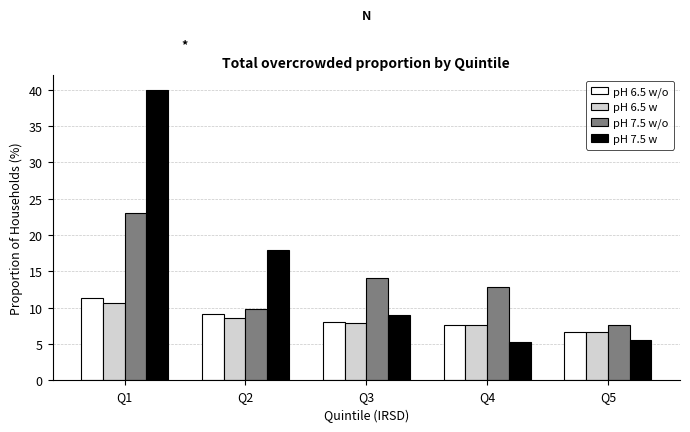

Which series has the largest range (max minus min)?

pH 7.5 w